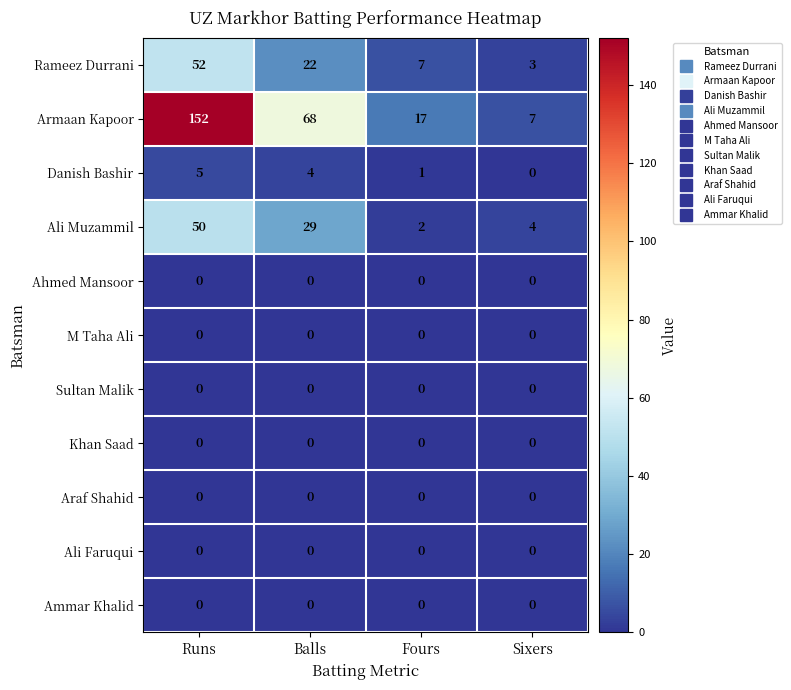

List the labels in order of Ali Muzammil value, smallest first.

Fours, Sixers, Balls, Runs